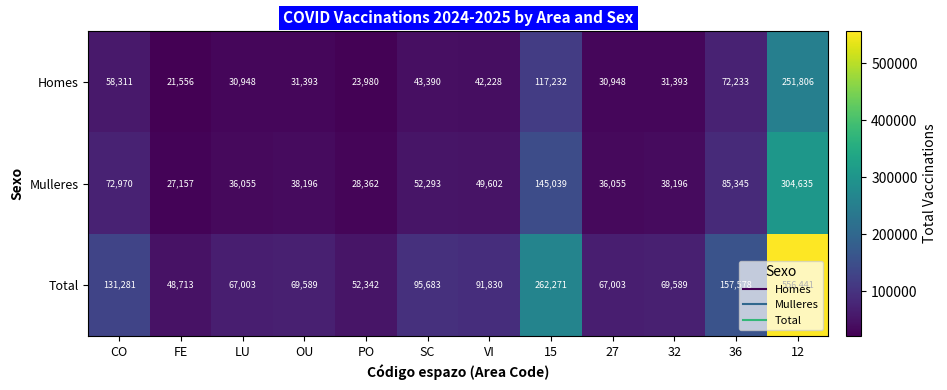

Rank the series by their average value, from lowest to highest.

Homes, Mulleres, Total